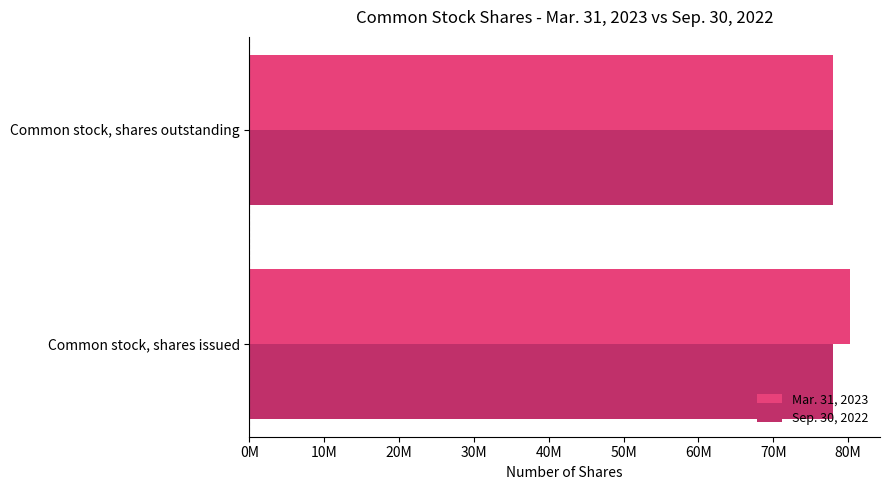

What is the maximum value shown in the chart?

80235398.0